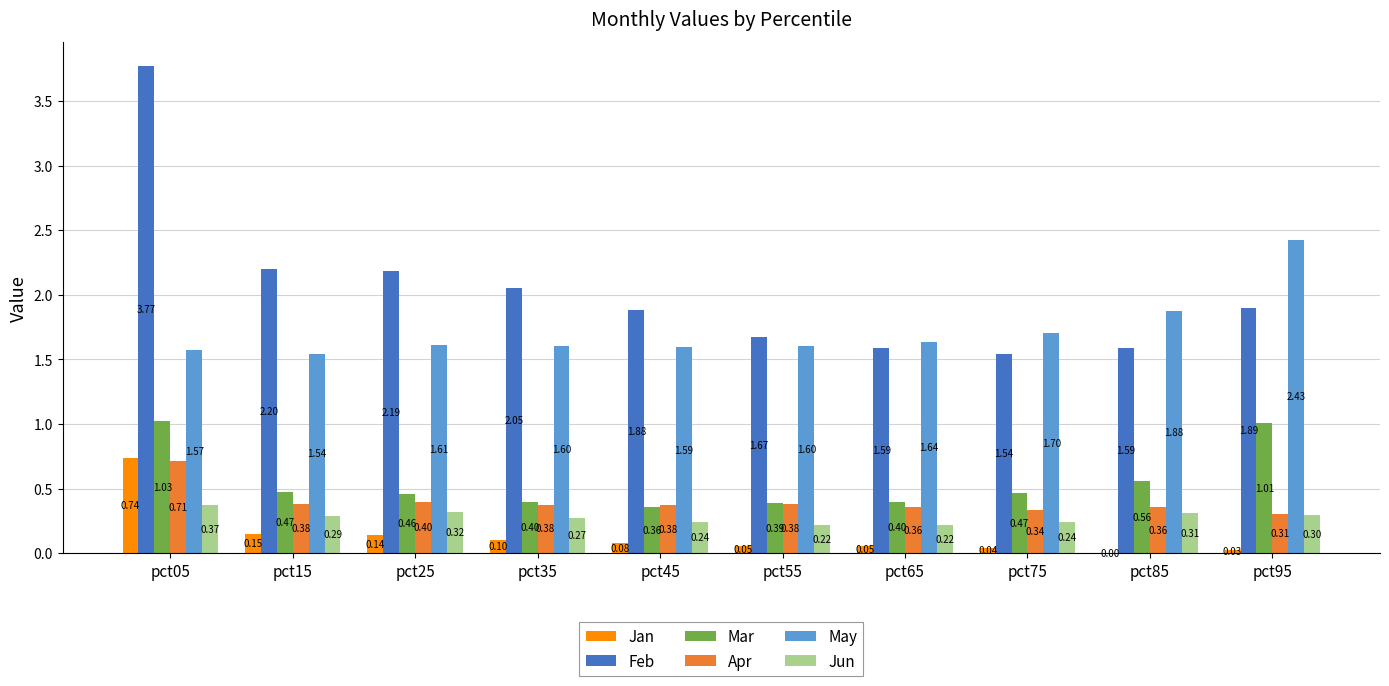

Is the value of Jan at pct95 greater than the value of Mar at pct55?

No